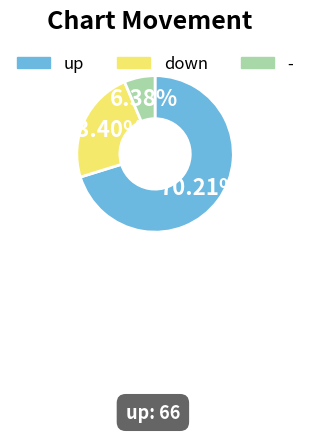

Between down and -, which is larger?

down